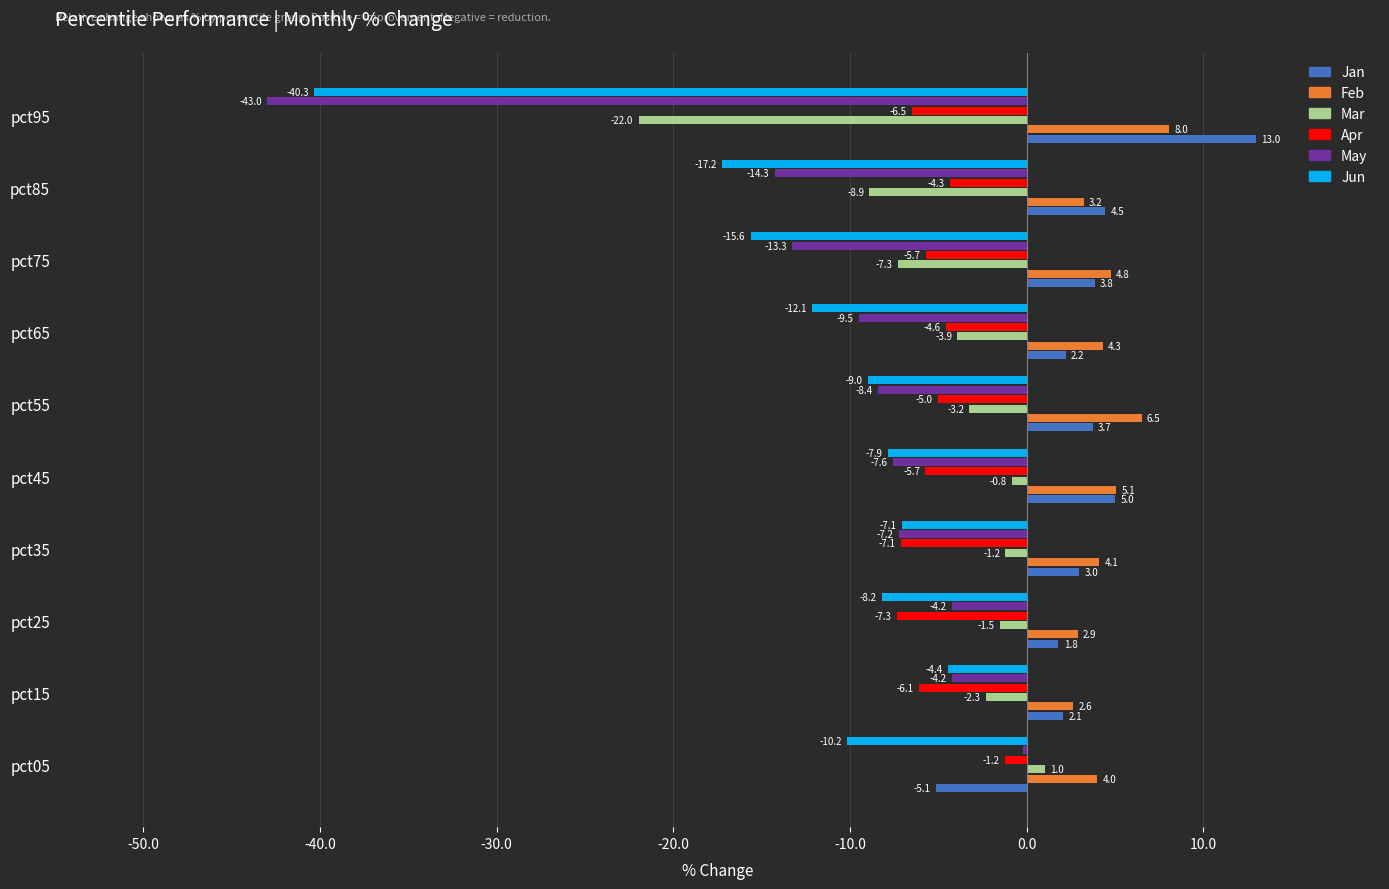

The value of May at pct95 is -43.0. True or false?

True